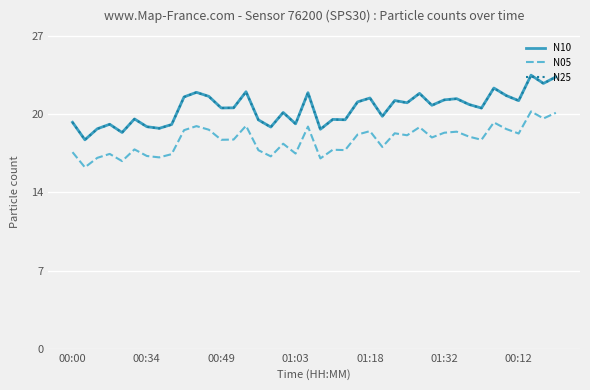

What are all the series names shown in the legend?

N10, N05, N25